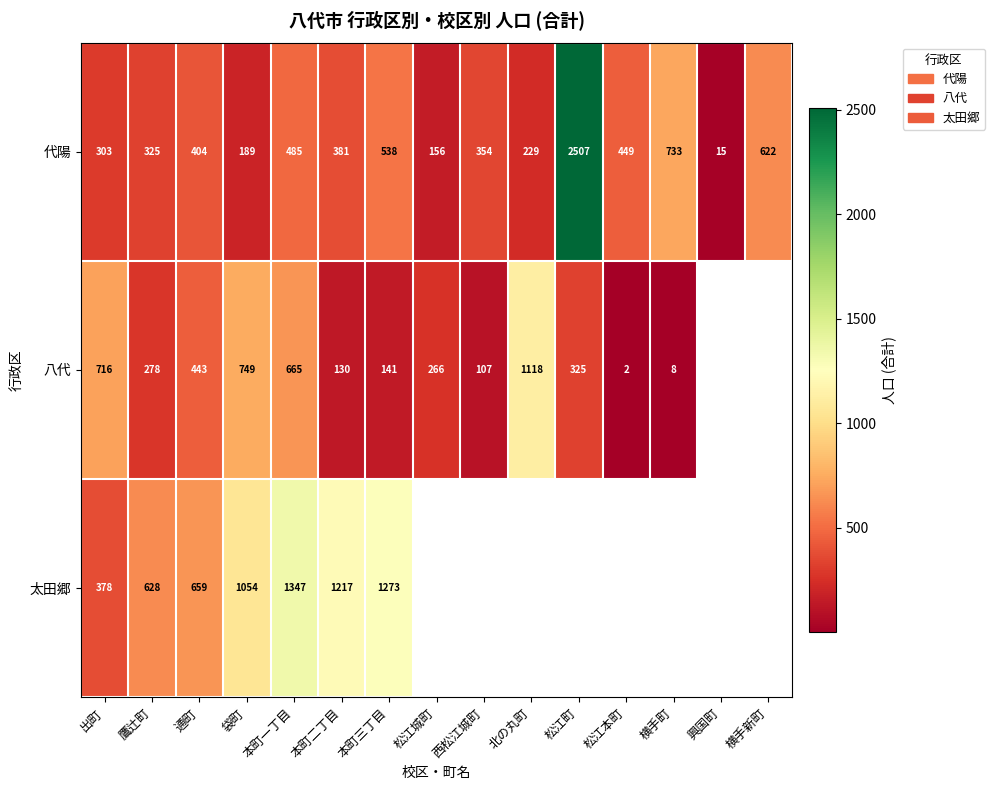

How many distinct data groups are displayed?

3